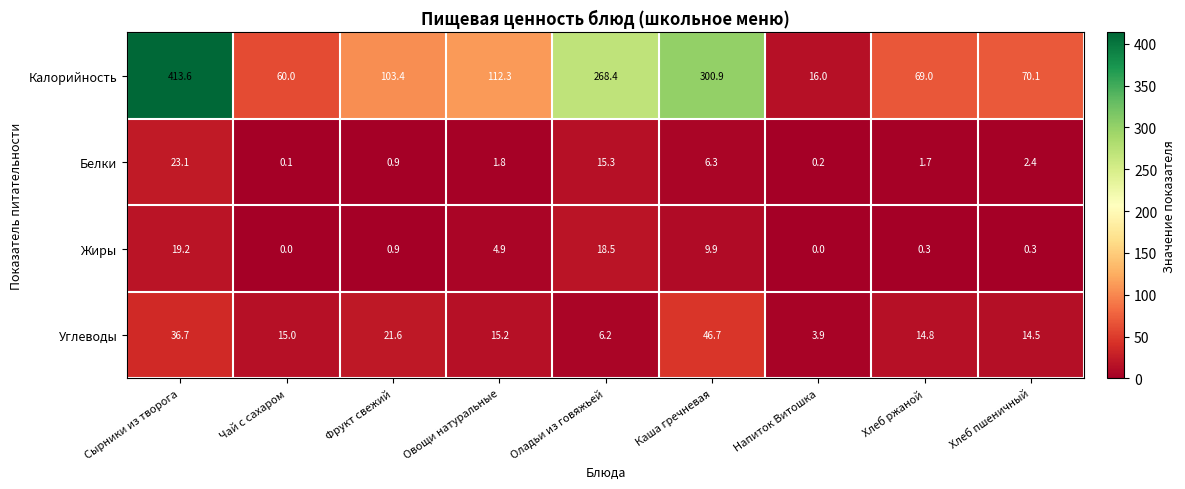

Where is Белки nearest to the value 11?

Оладьи из говяжьей